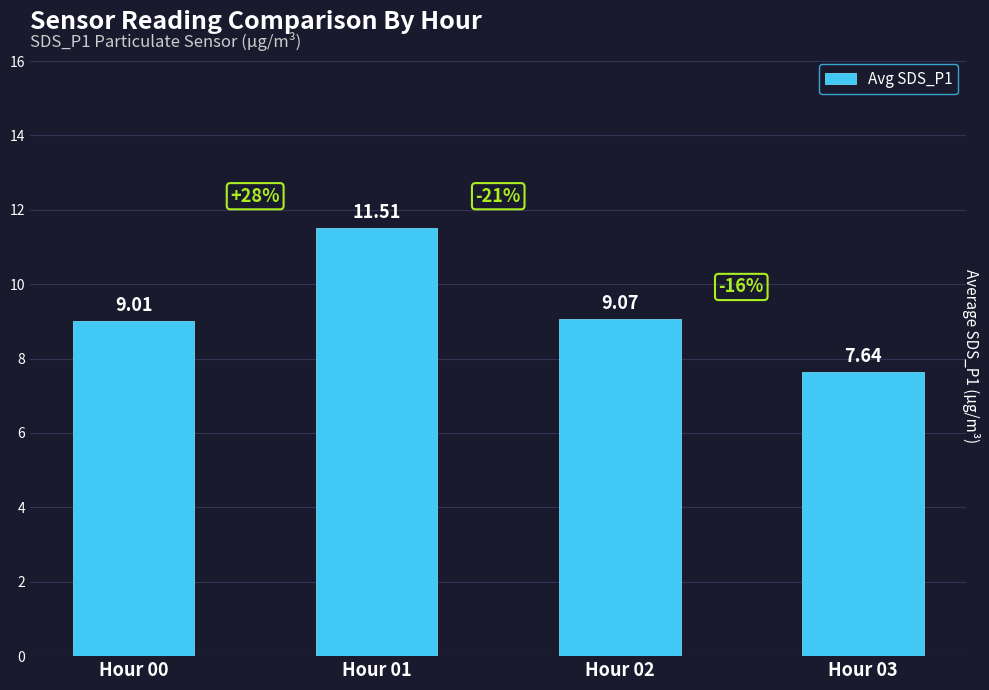

True or false: the data shows 13.7 at Hour 03.

False